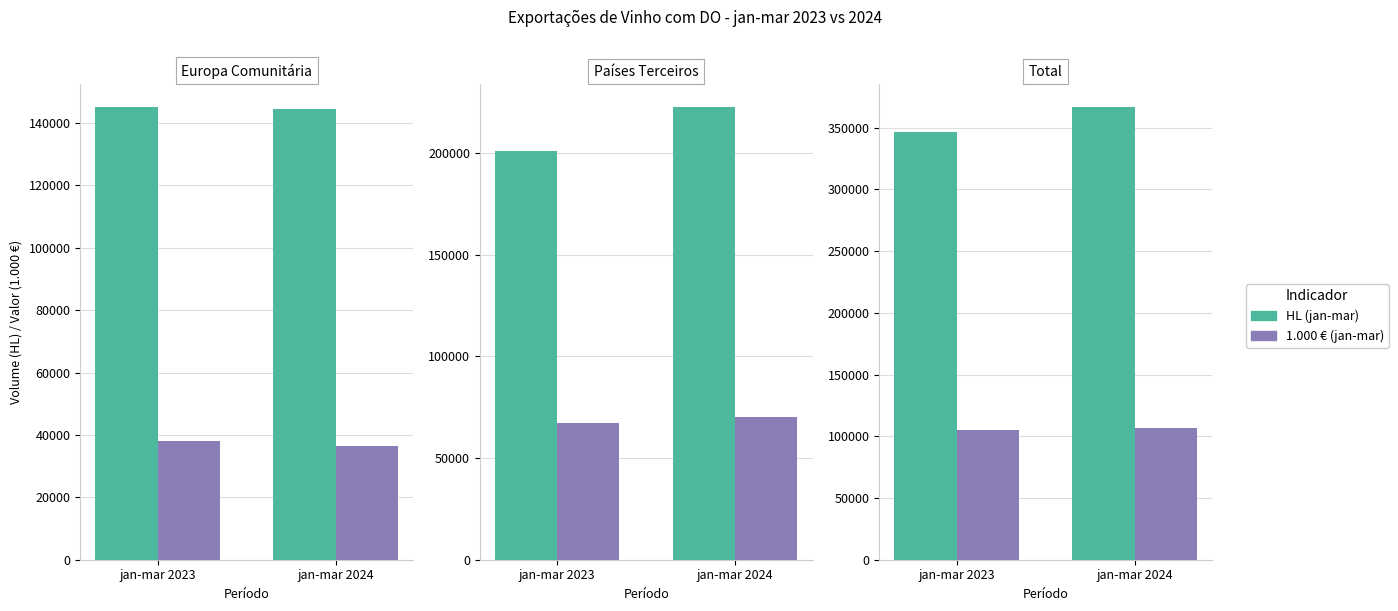

Rank the series by their average value, from lowest to highest.

1.000 €, HL